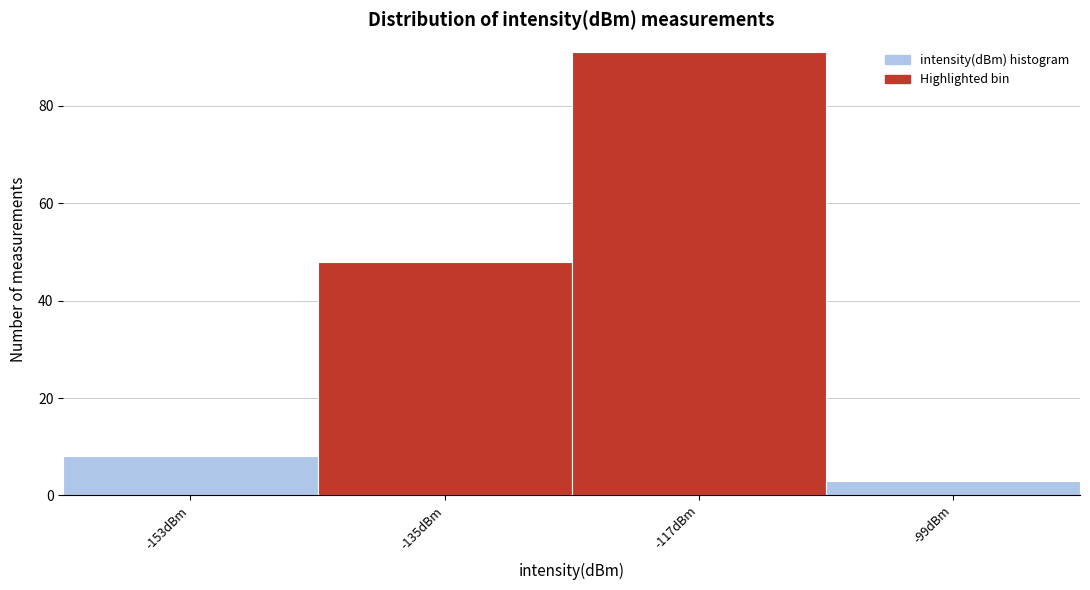

Reading left to right, list every bar in this chart as the range it spans on the x-axis followed by its height. The values are not printed on the chart, so give them approximately, as read against the axis.

-162 to -144: 8
-144 to -126: 48
-126 to -108: 92
-108 to -90: 4